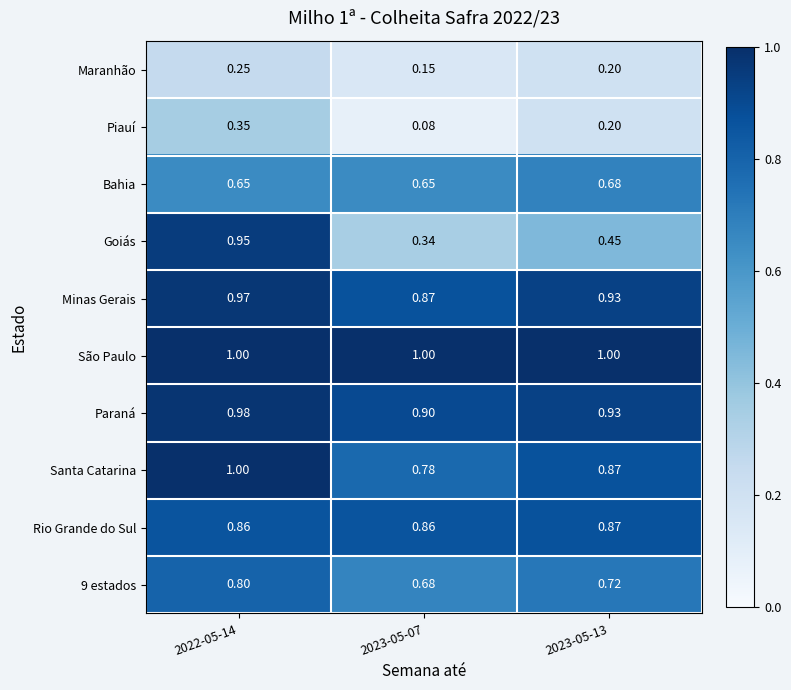

Which series has the largest range (max minus min)?

Goiás